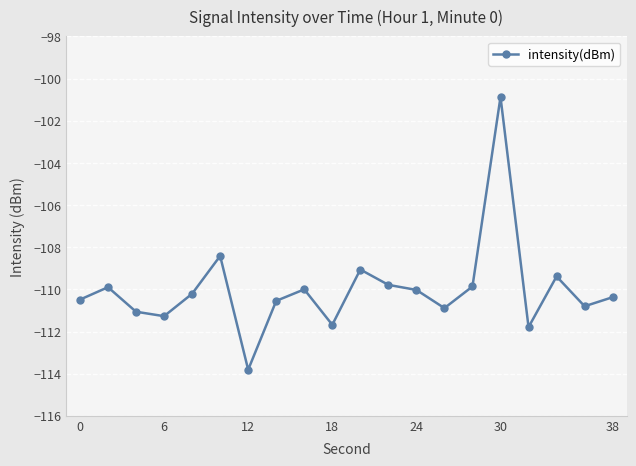

True or false: the data has more than 2 interior local peaks.

True